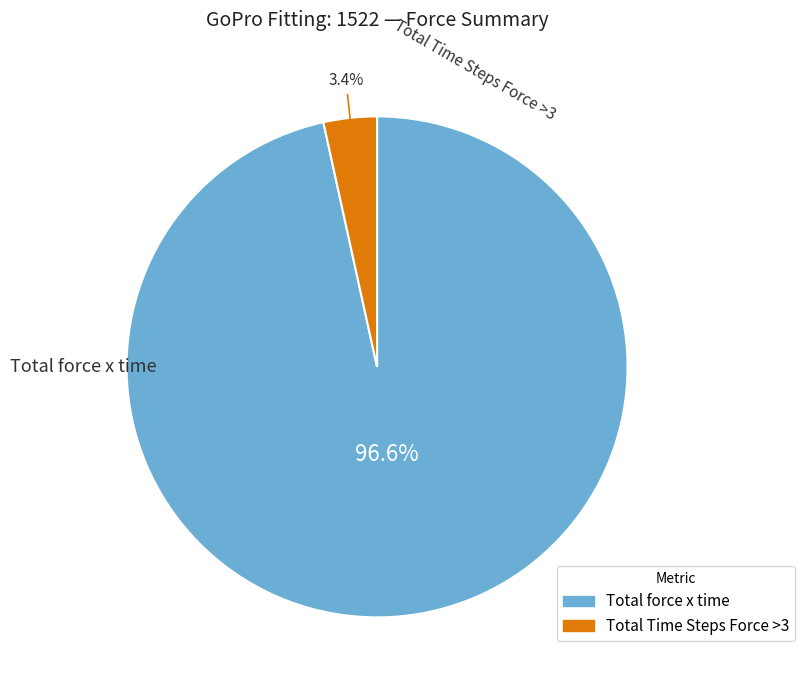

Between Total Time Steps Force >3 and Total force x time, which is larger?

Total force x time